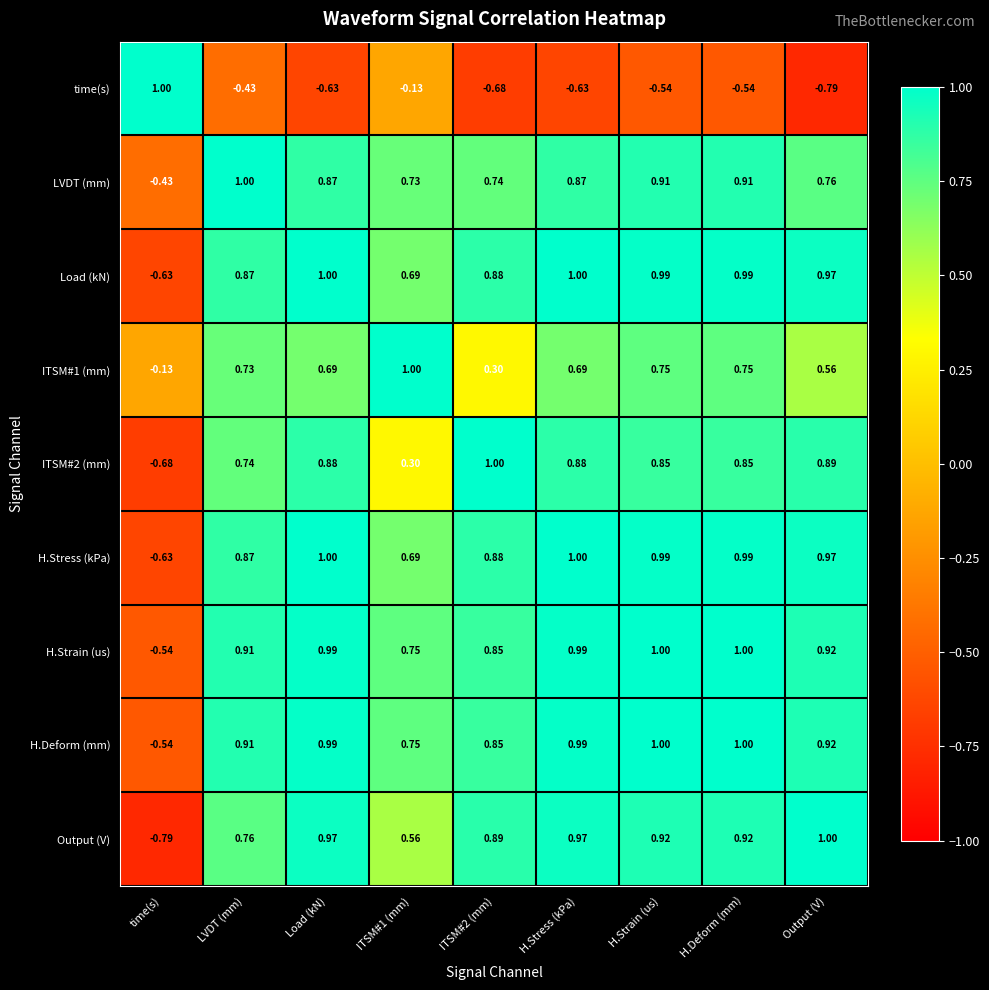

At which label is Load (kN) closest to 0?

time(s)